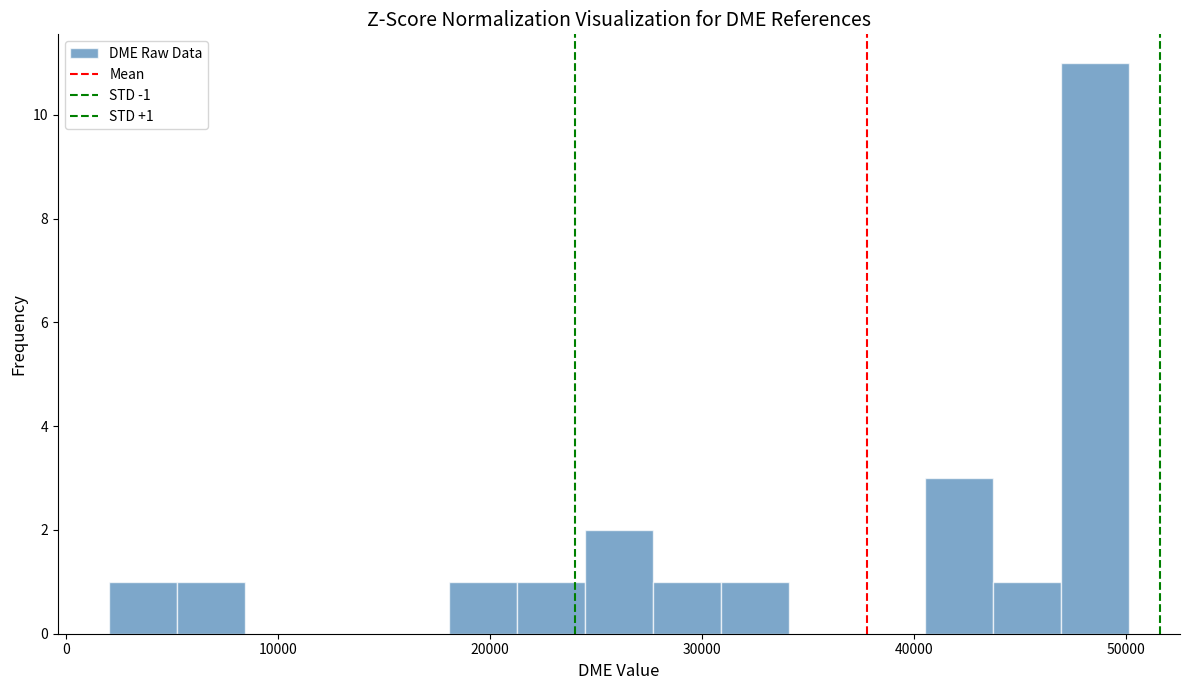

Around what value on the x-axis is the tallest bar? Give the approximate position of its centre, as read against the axis.

49000